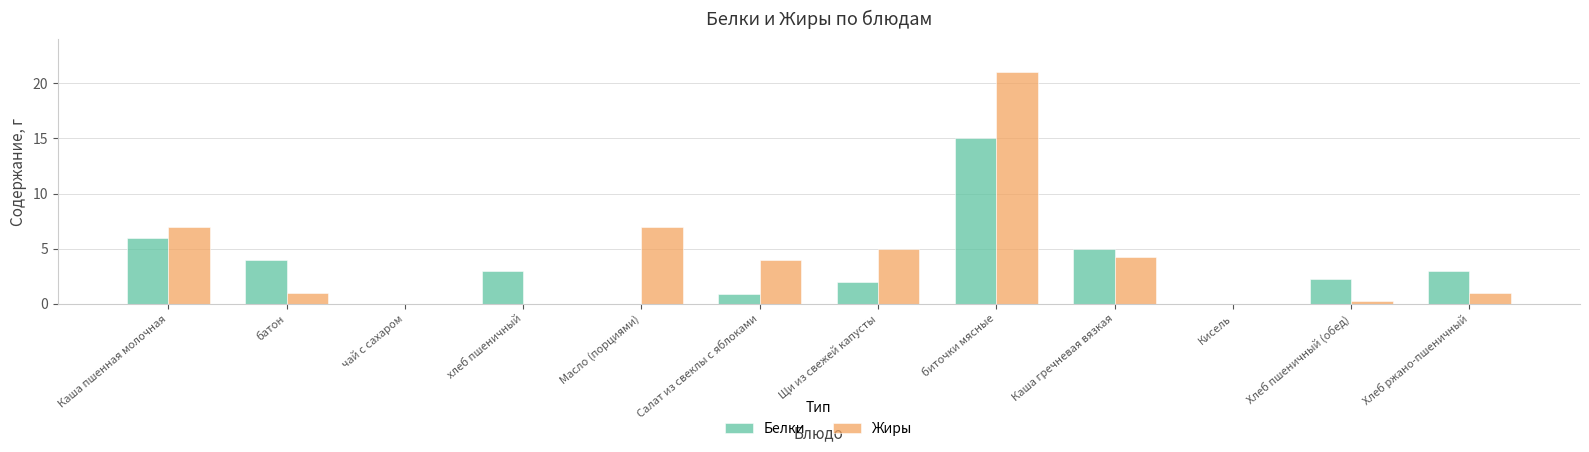

Is it true that Белки equals 3.0 at хлеб пшеничный?

True